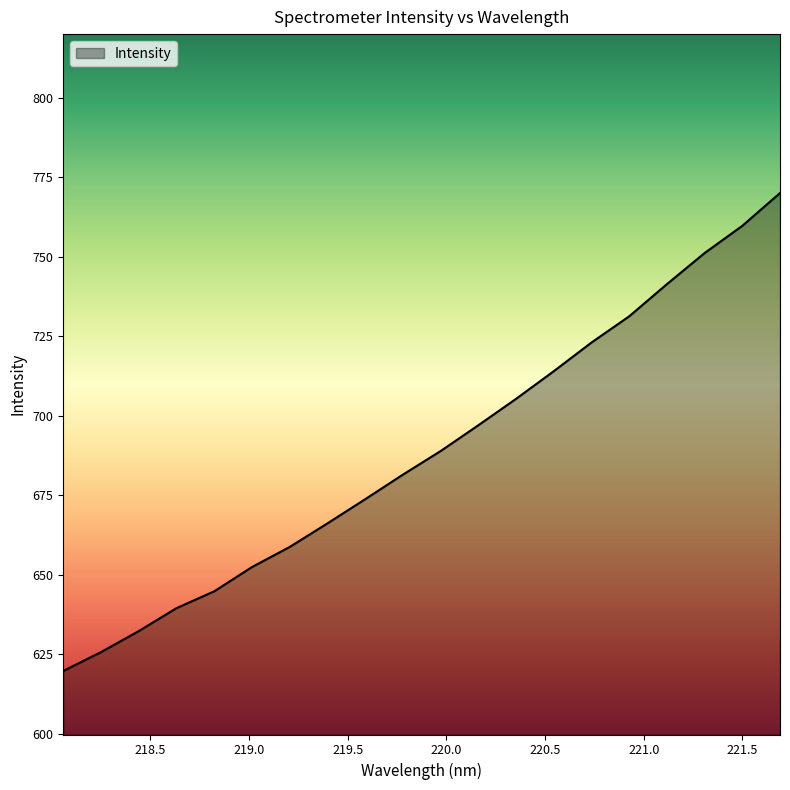

What is the smallest value displayed?

619.7